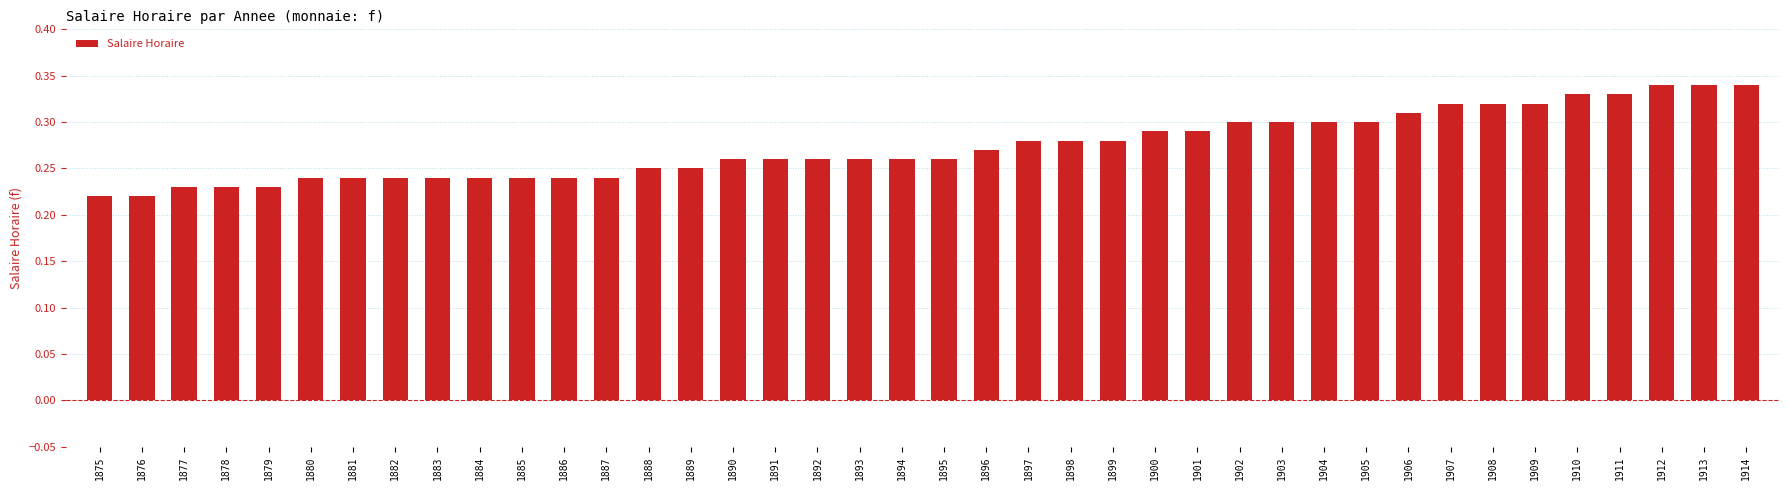

What is the difference between the maximum and minimum values?

0.1